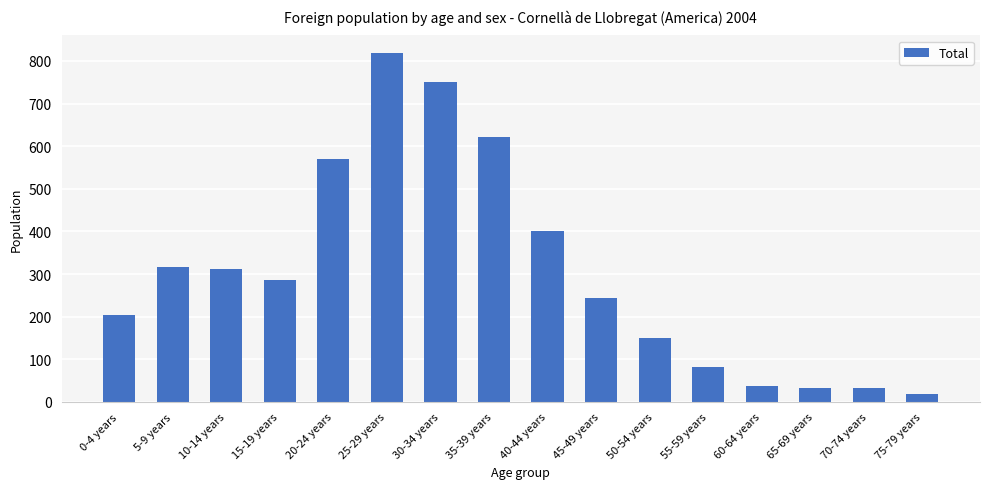

What is the value of the 5th bar from the left?

571